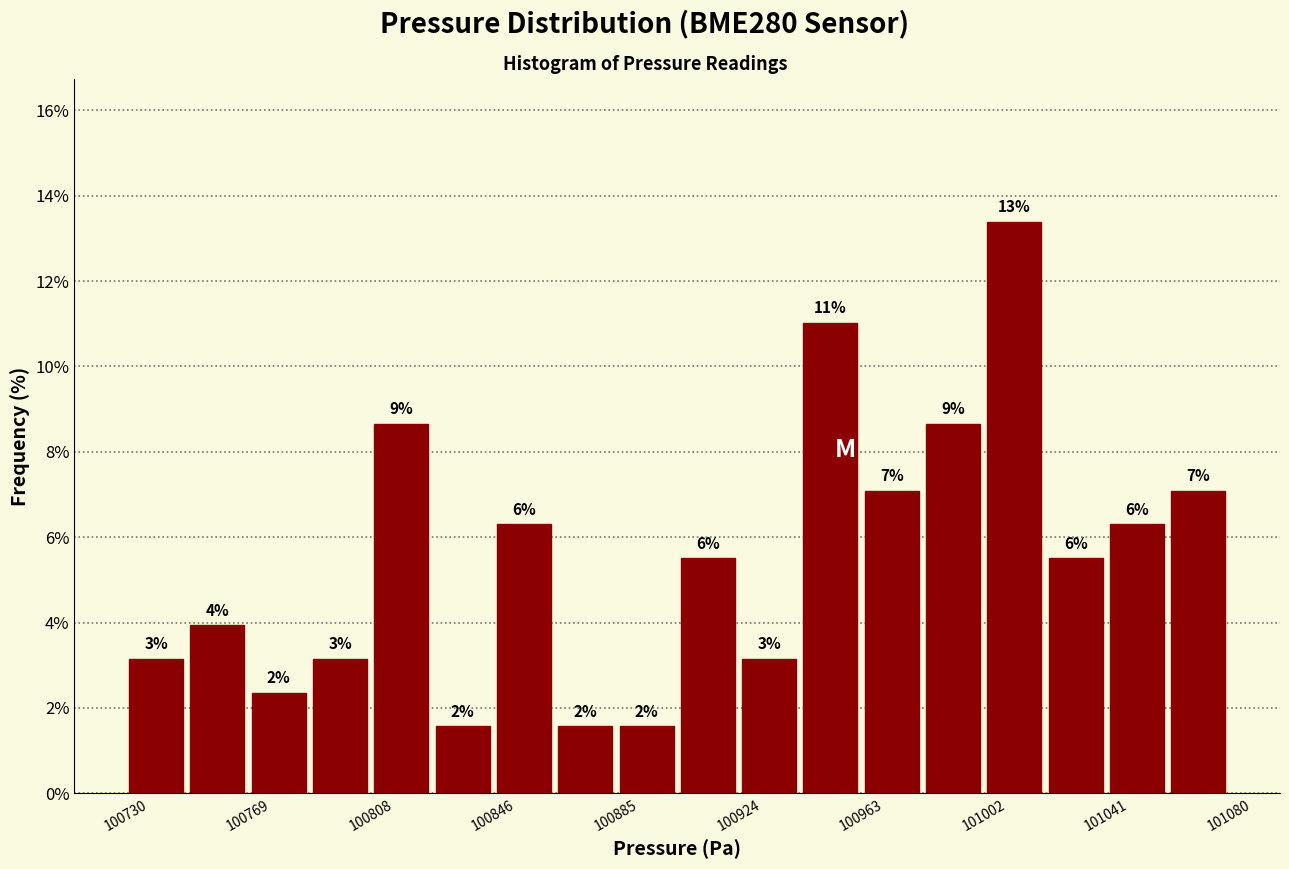

Around what value on the x-axis is the tallest bar? Give the approximate position of its centre, as read against the axis.

101010